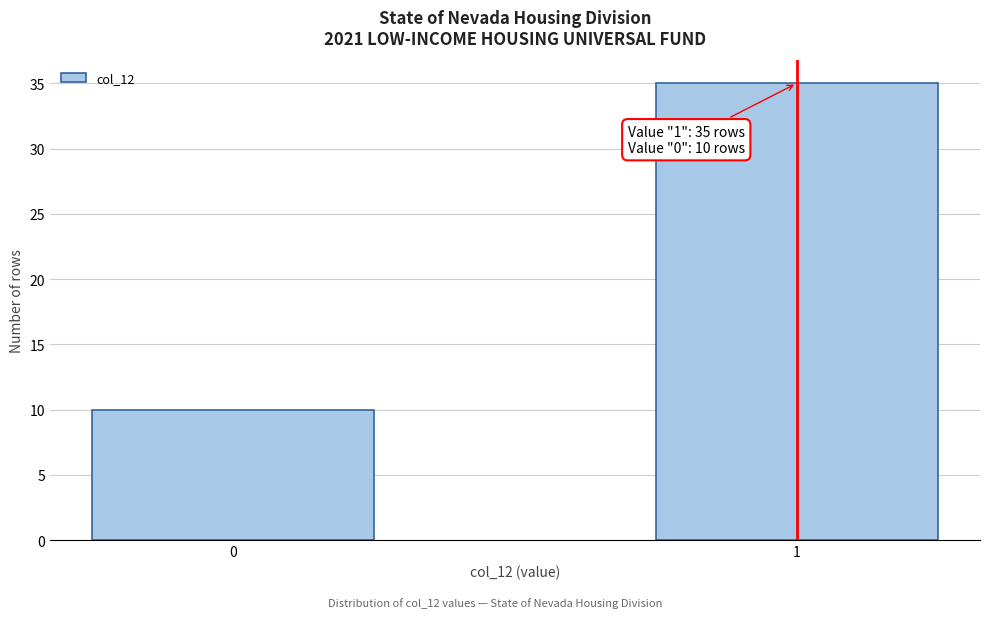

Reading right to left, transcribe all the data shown in this chart.

35	10